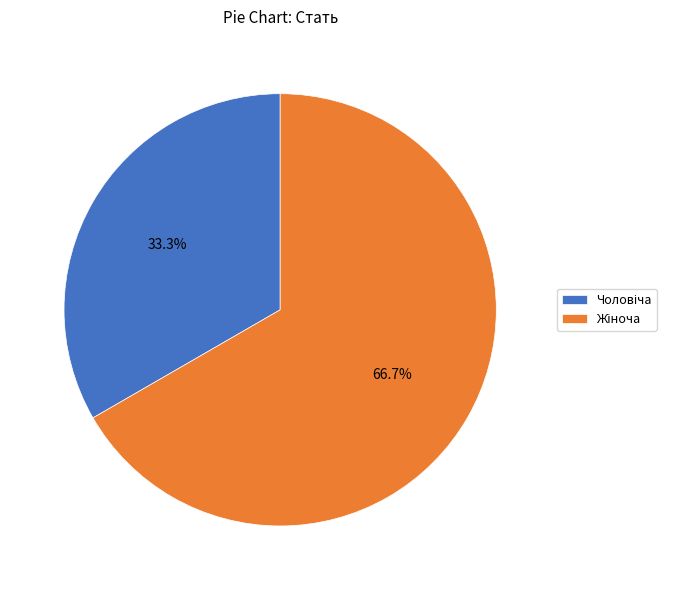

Is there any slice that represents more than half of the pie?

Yes